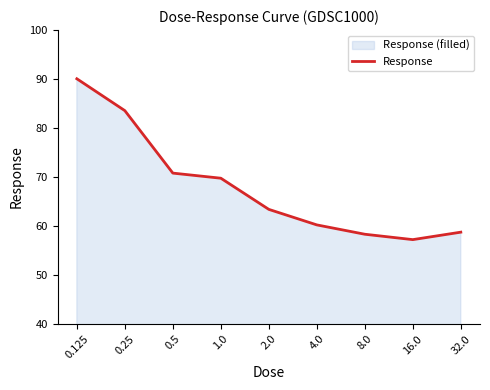

Reading left to right, what are all the values shown in this chart?

0.125=90.1	0.25=83.6	0.5=70.8	1.0=69.8	2.0=63.4	4.0=60.2	8.0=58.3	16.0=57.2	32.0=58.8